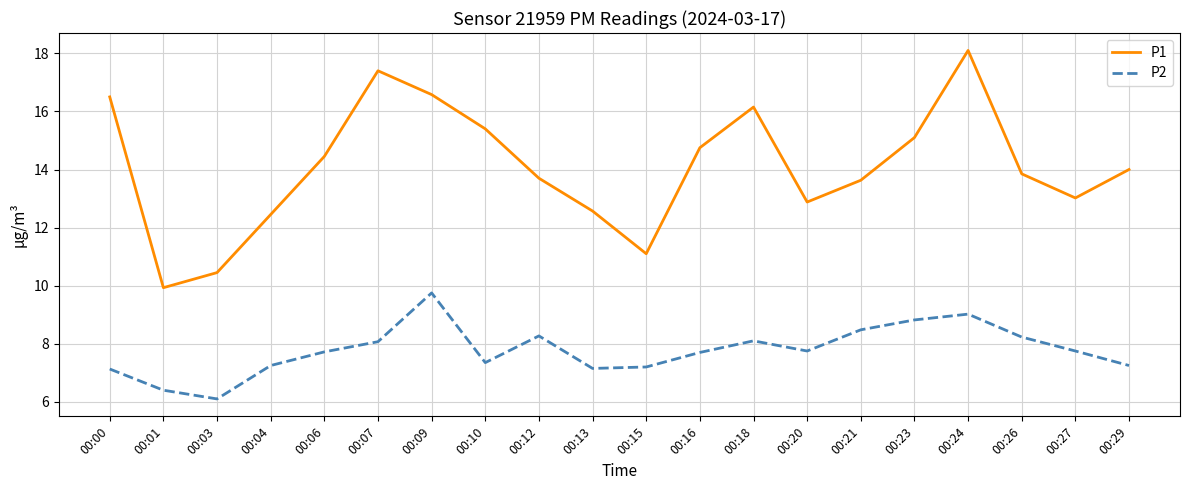

True or false: P1 and P2 cross at least once.

False